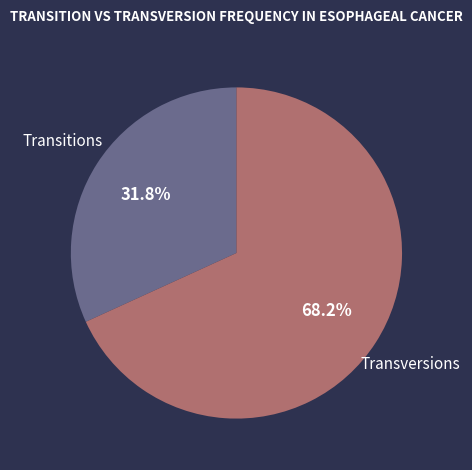

What is the smallest slice in the pie chart?

Transitions